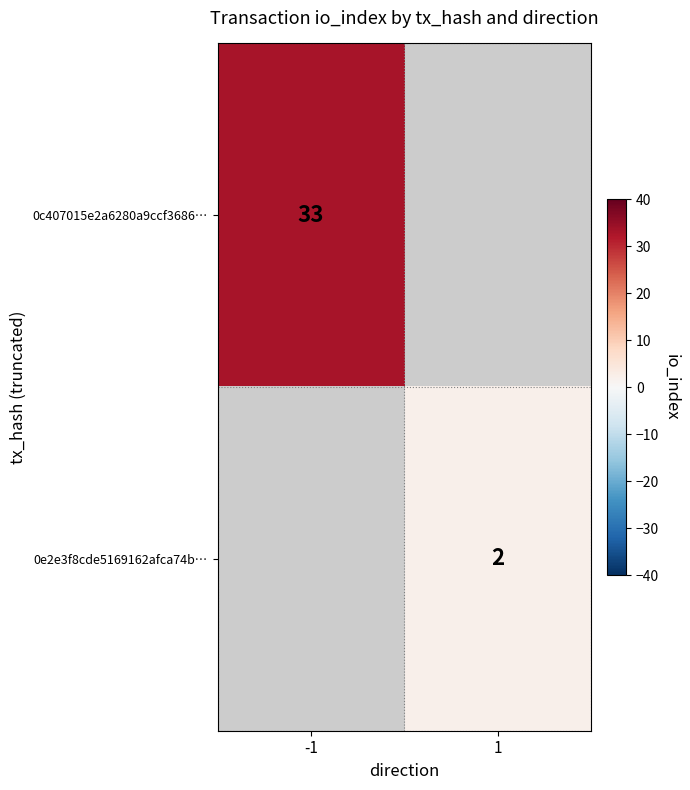

The value of 0c407015e2a6280a9ccf3686… at -1 is 33. True or false?

True